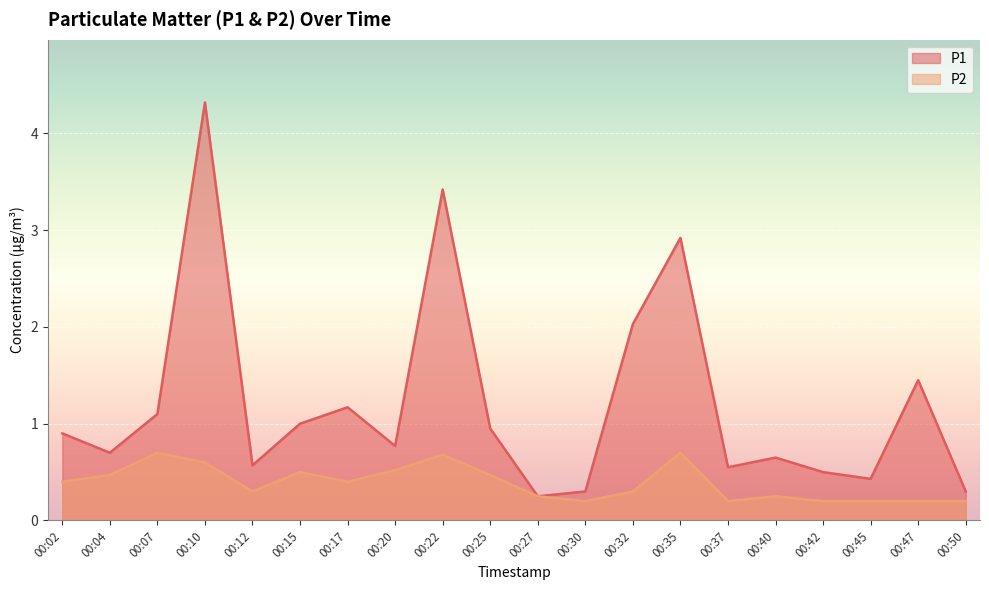

How many P2 values are between 0 and 1?

20